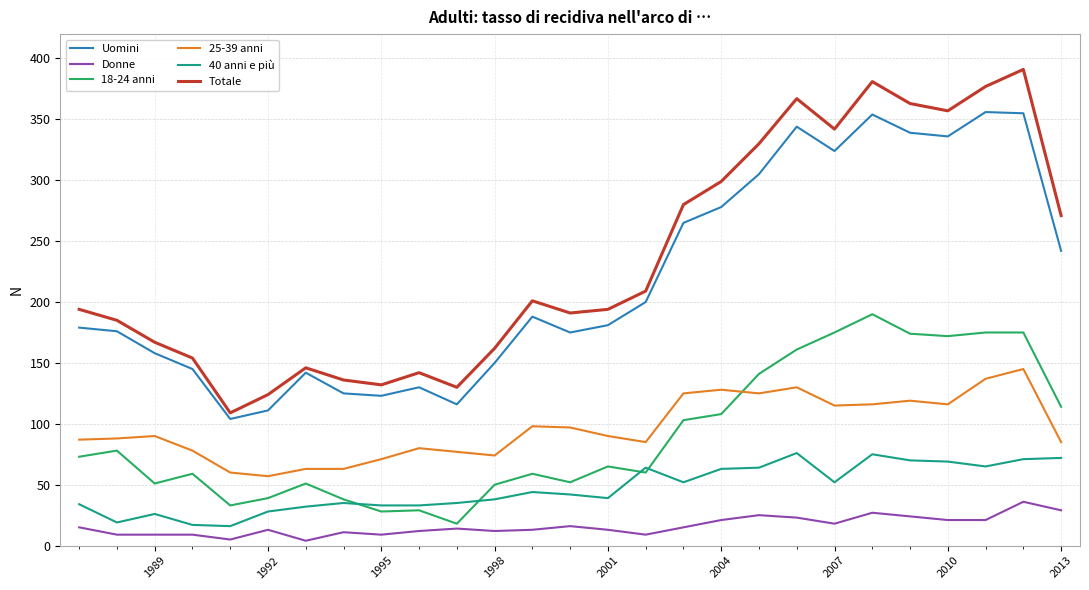

How many lines are shown in the chart?

6